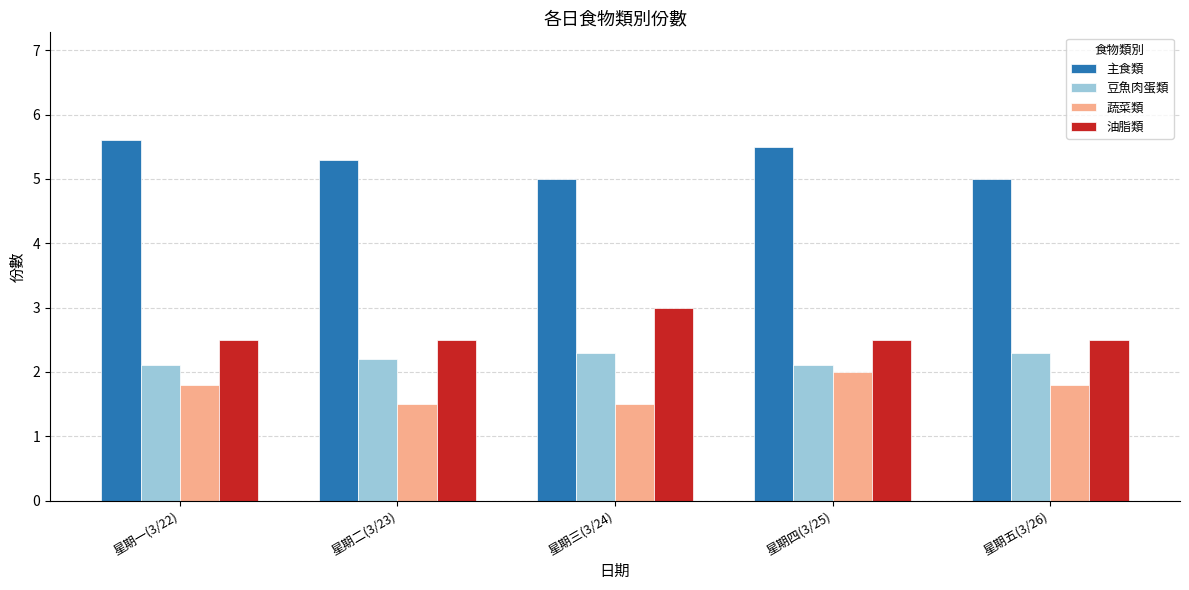

What is the difference between the 豆魚肉蛋類 values at 星期五(3/26) and 星期四(3/25)?

0.2